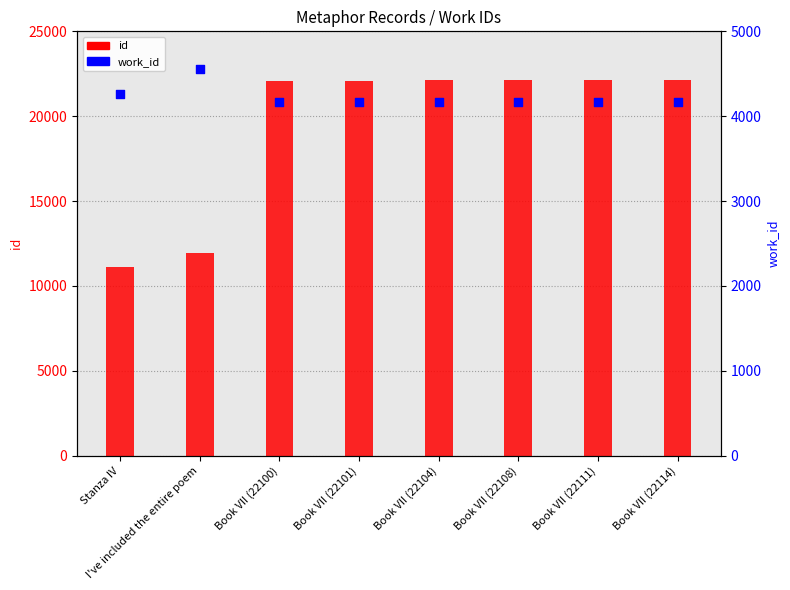

Is the value of id at Book VII (22101) greater than the value of work_id at Book VII (22111)?

Yes